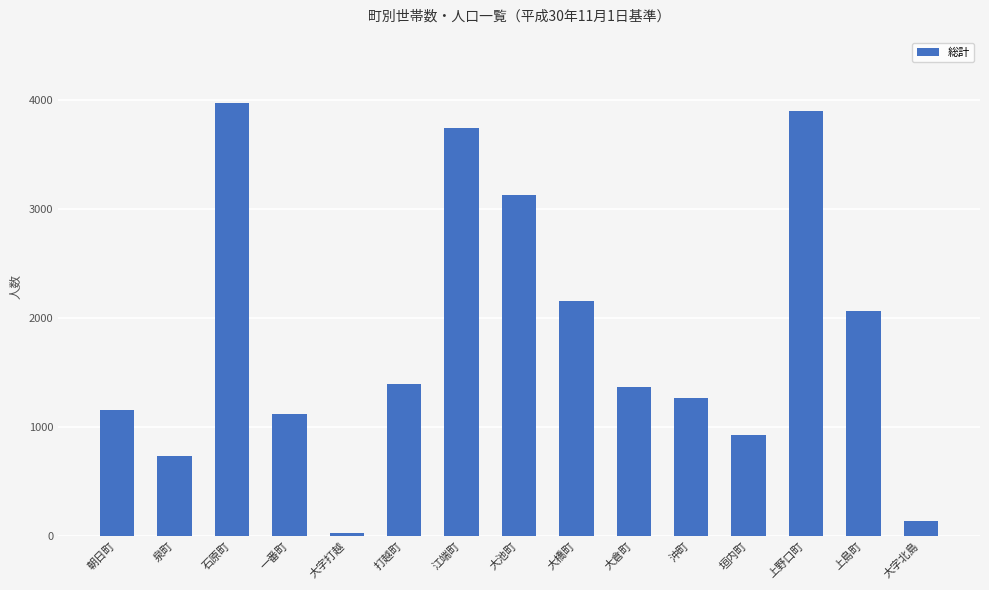

At which label is the value closest to 2003?

上島町